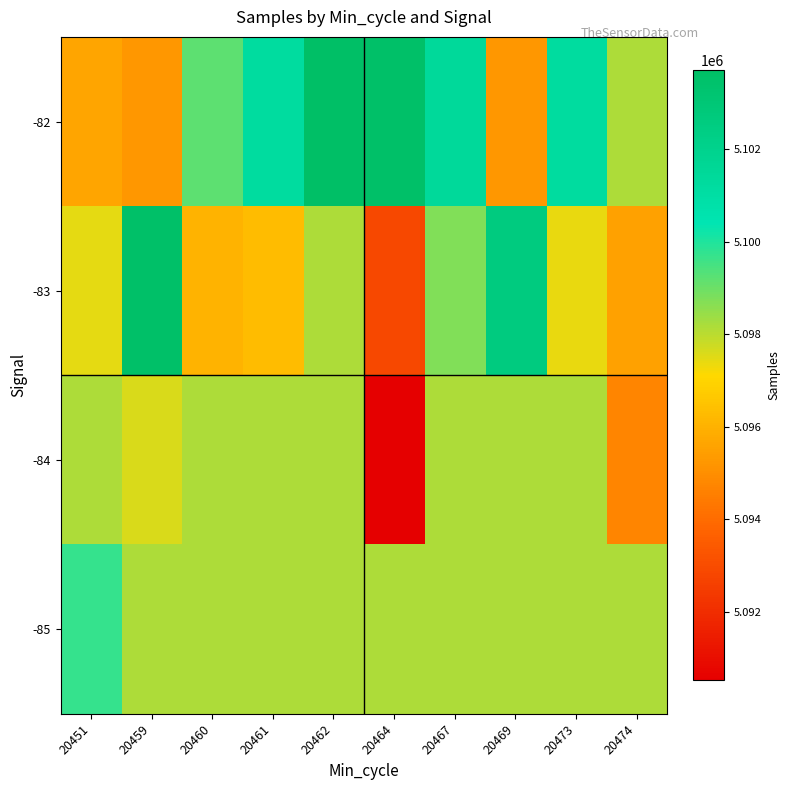

What is the greatest value displayed?

5103706.0